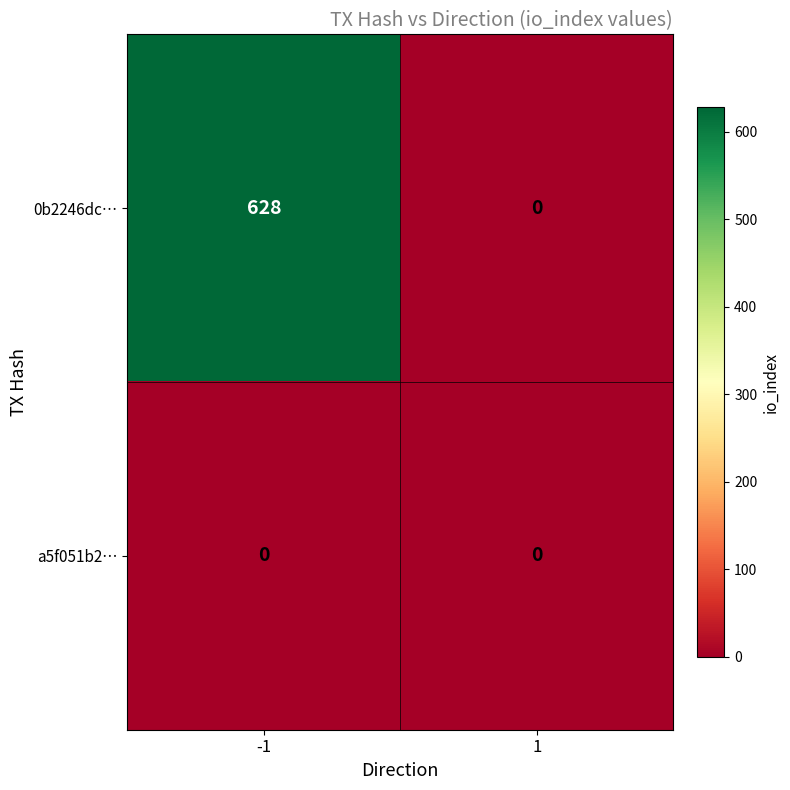

What is the maximum value shown in the chart?

628